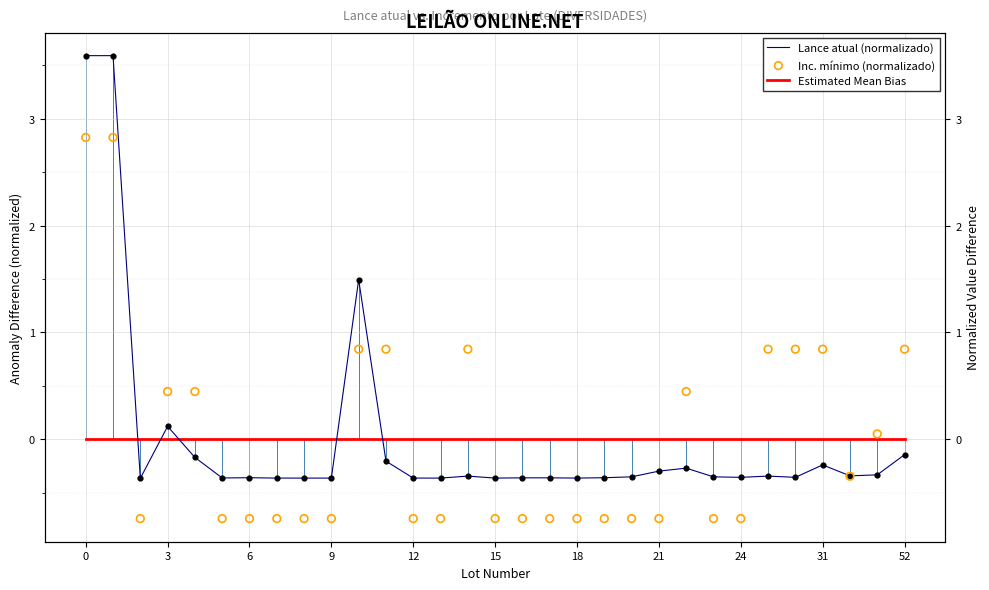

Which series reaches the minimum Y coordinate?

Inc. mínimo (normalizado)